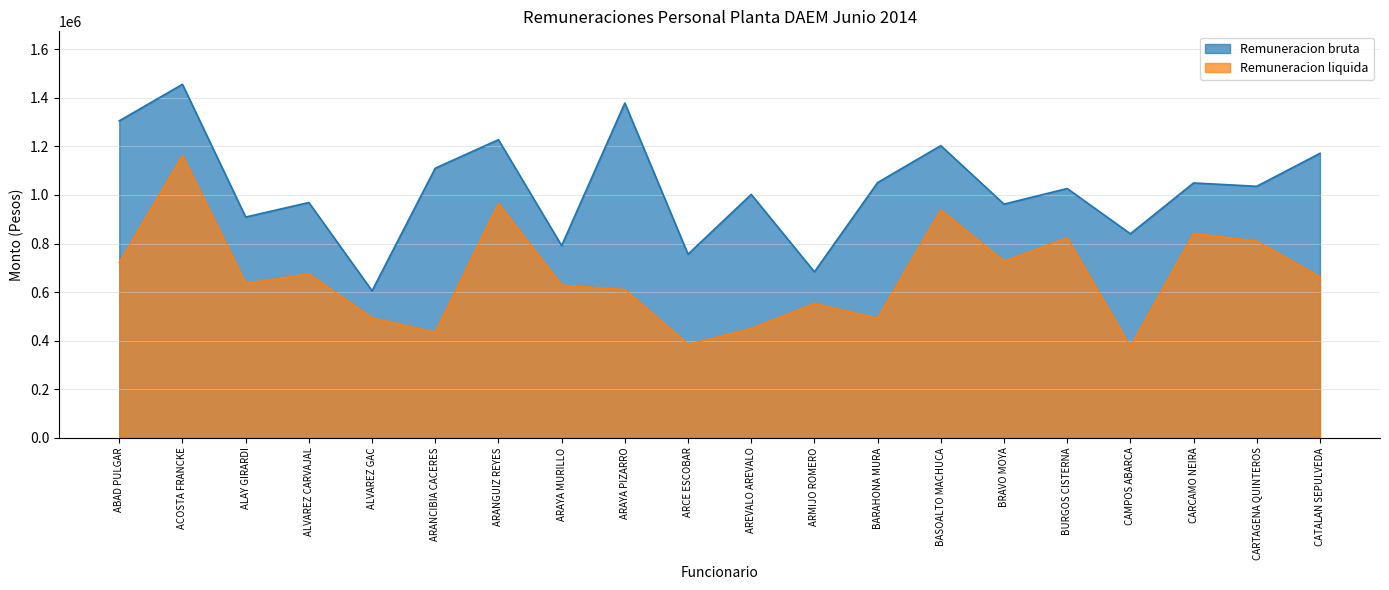

At which label is Remuneracion bruta closest to 1030370?

BURGOS CISTERNA